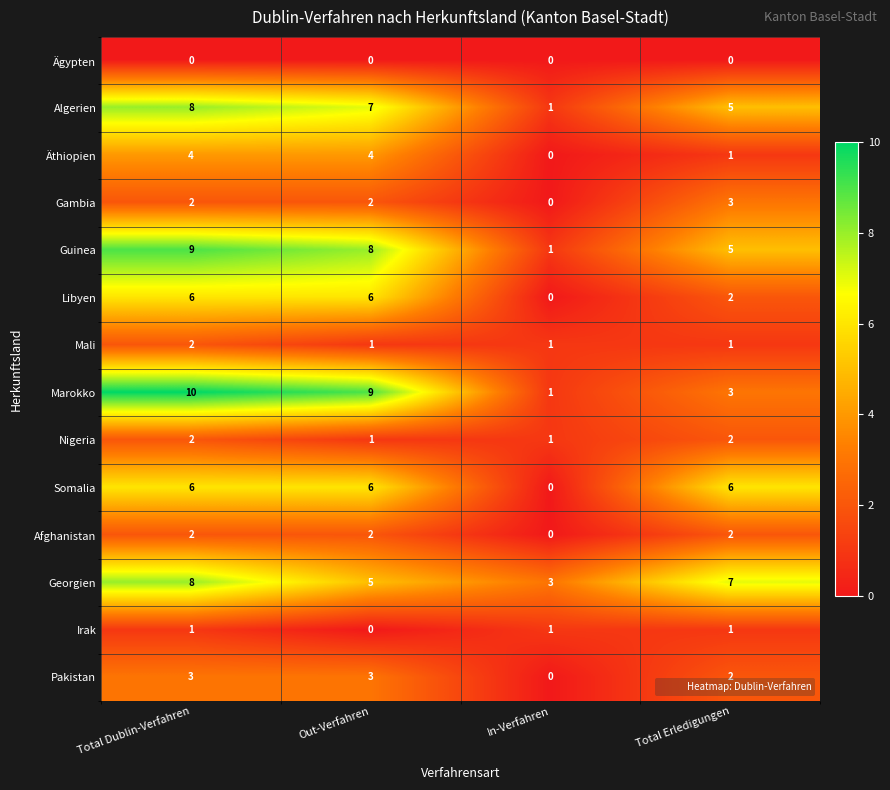

At which label does Algerien first exceed 7?

Total Dublin-Verfahren